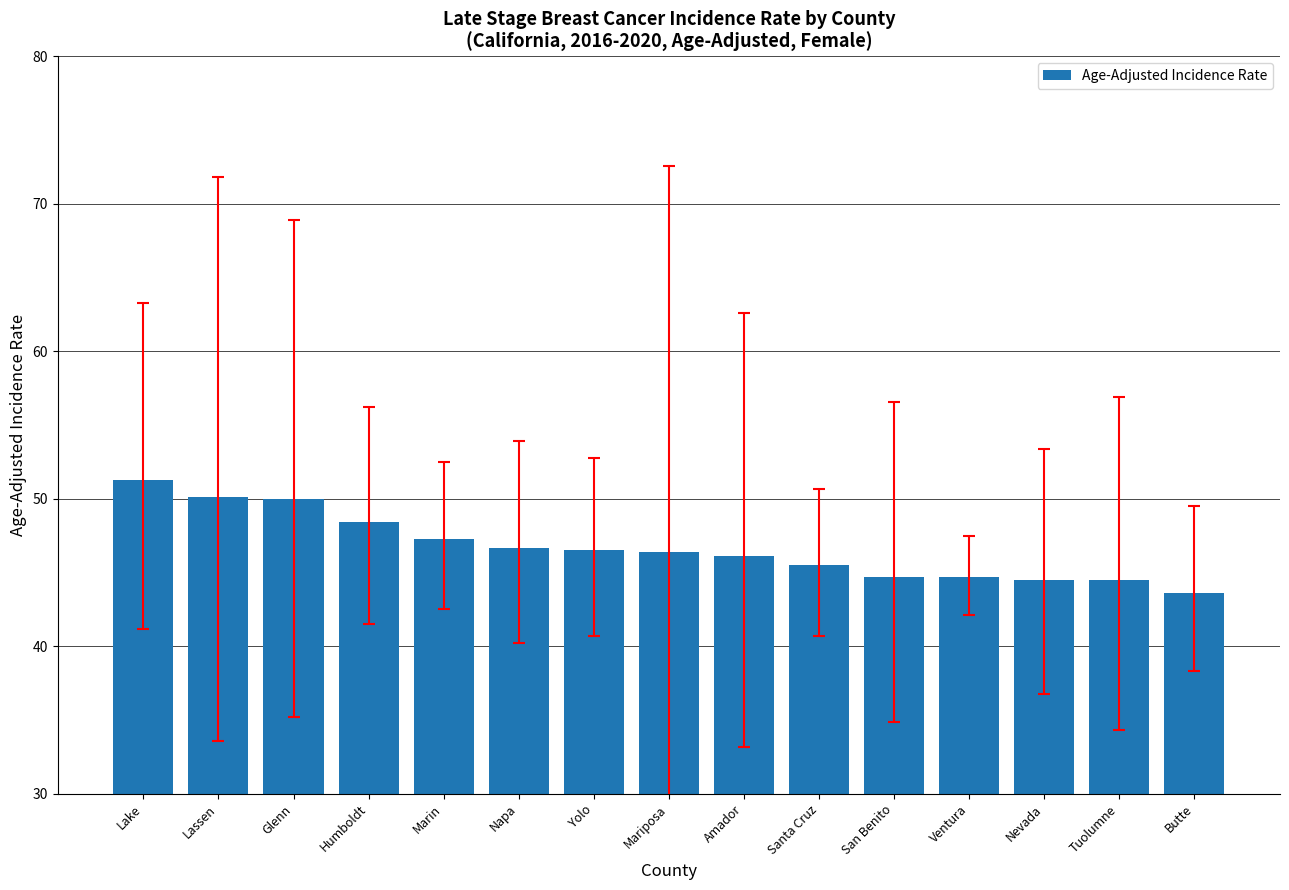

What position from the right is Nevada?

3